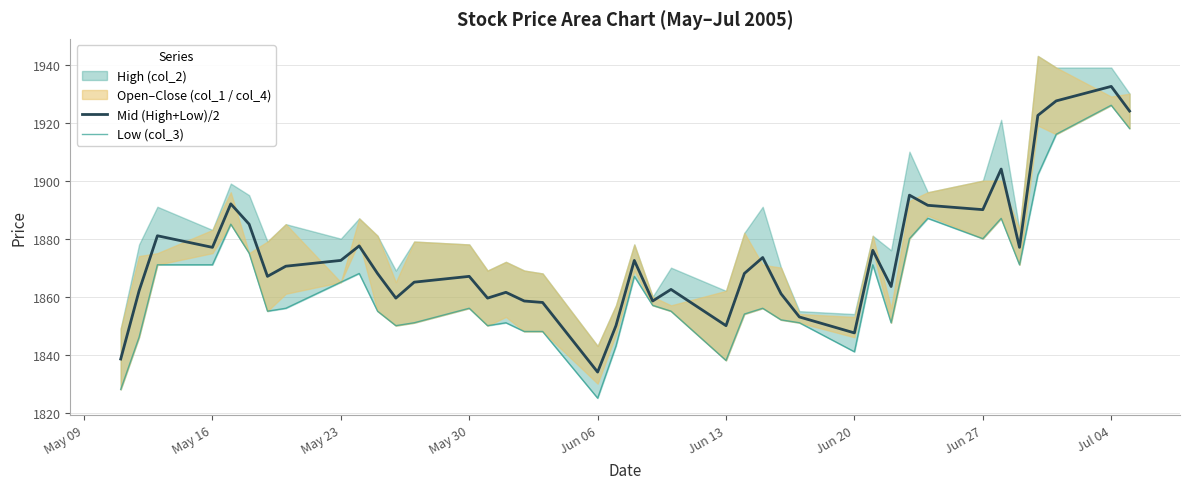

True or false: Mid (High+Low)/2 has a value of 2595.4 at Jun 27.

False